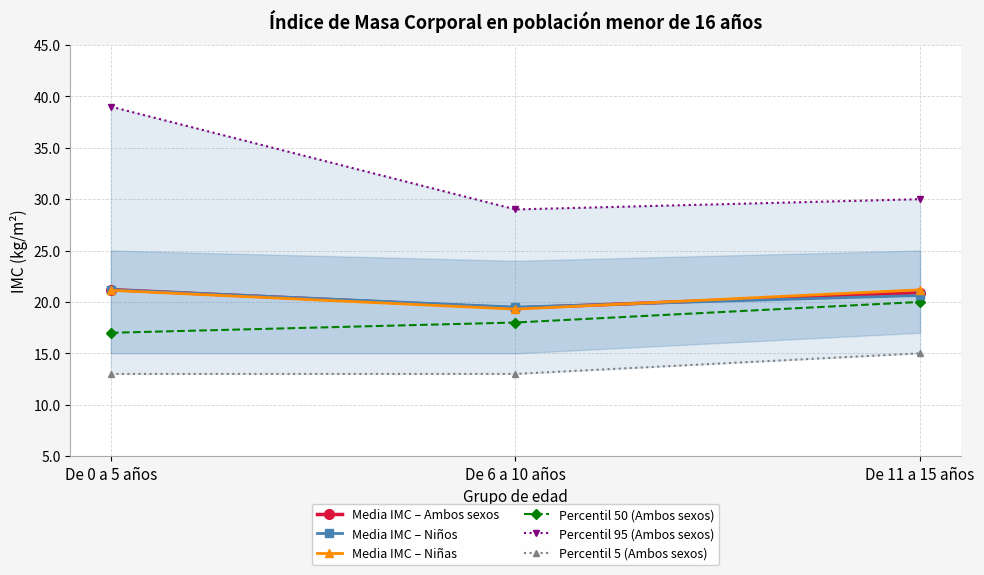

What value does the Percentil 50 (Ambos sexos) series have at De 11 a 15 años?

20.0